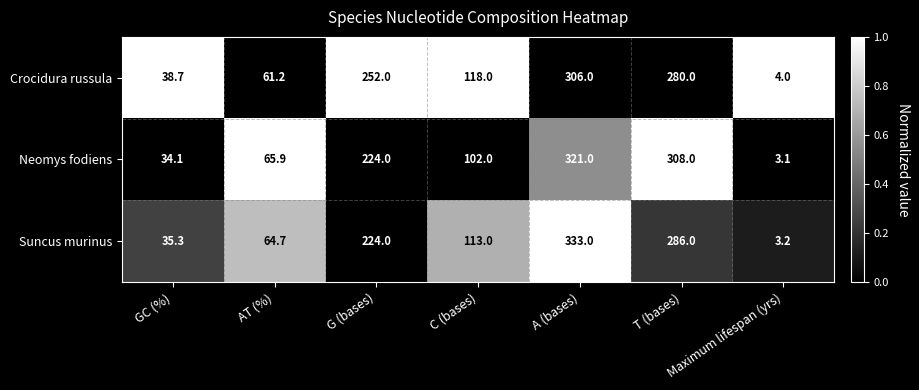

At which category is the sum across all series the highest?

A (bases)